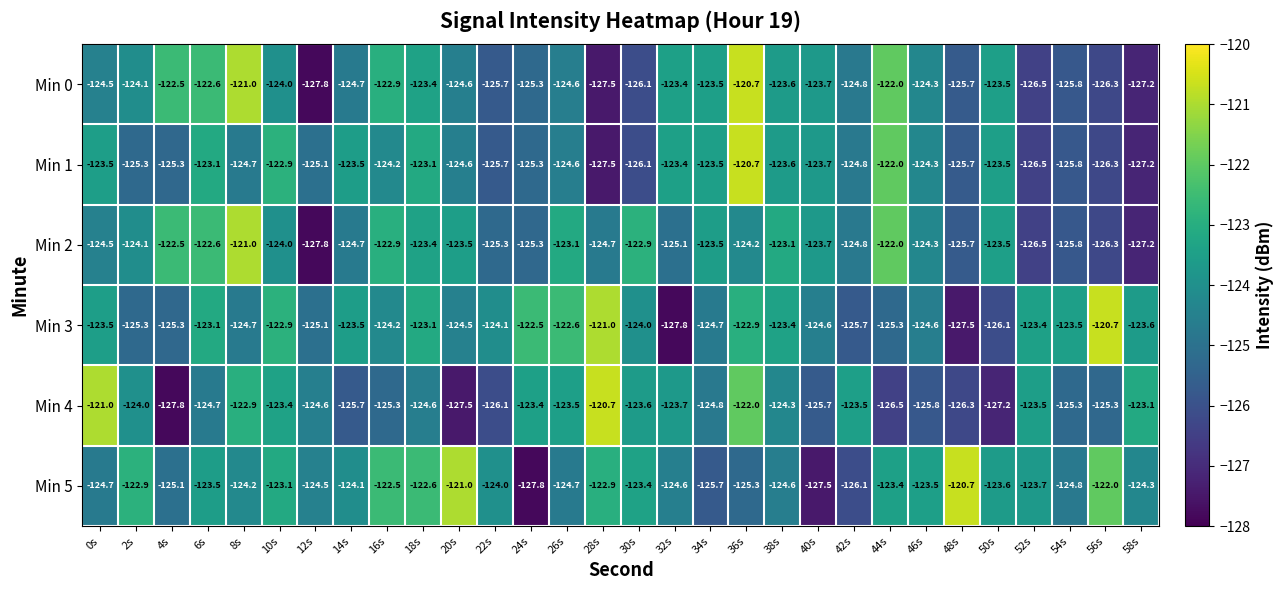

What is the total value across all series at 42s?

-749.7